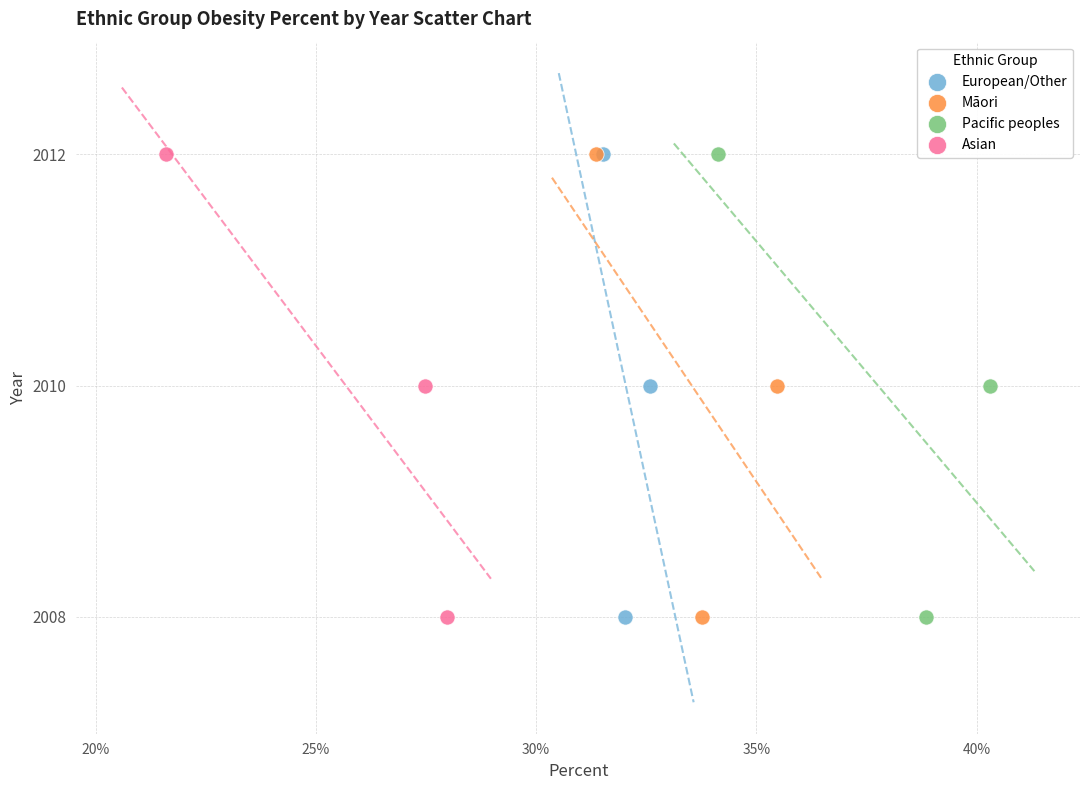

What are all the series names shown in the legend?

European/Other, Māori, Pacific peoples, Asian